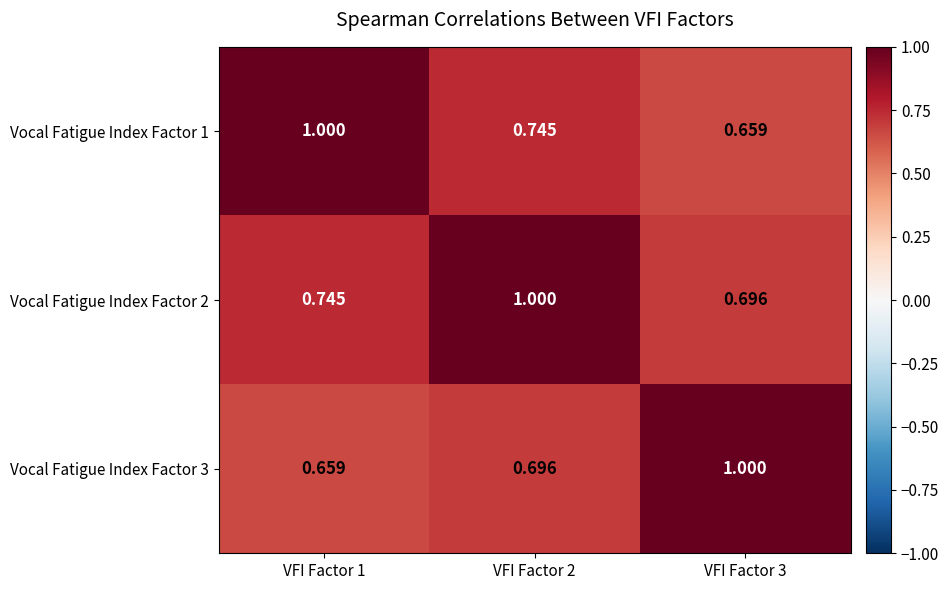

At which category is the sum across all series the highest?

VFI Factor 2